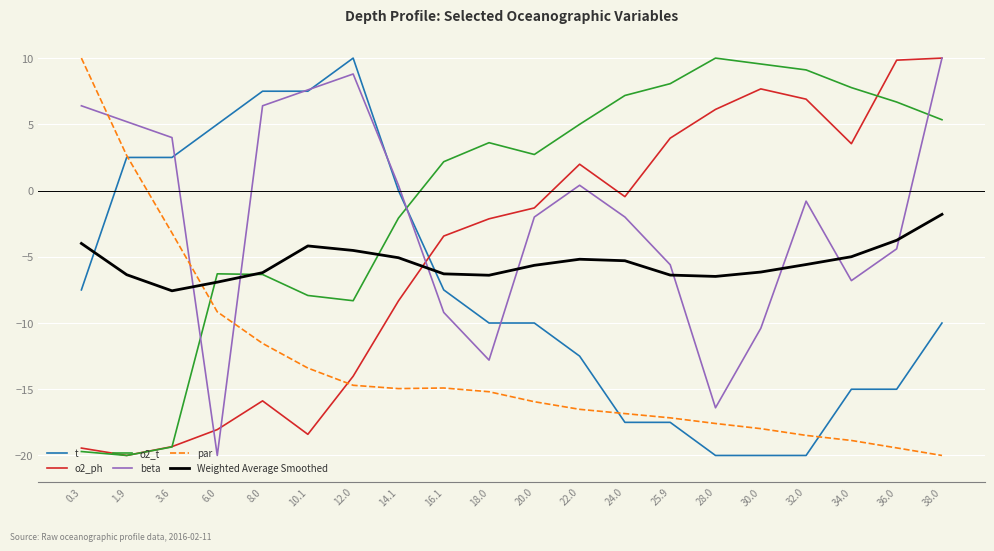

How many intersections are there between Weighted Average Smoothed and t?

2